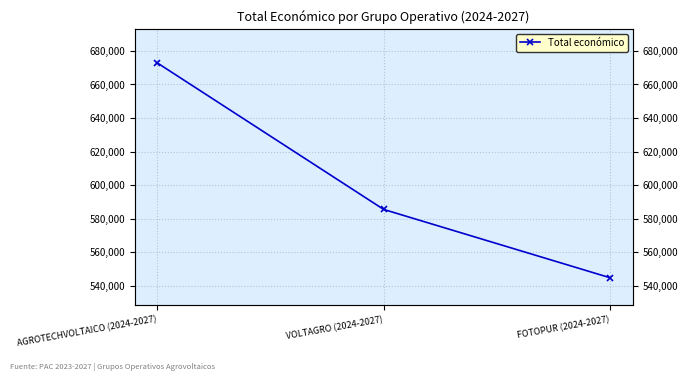

Which has a higher value, AGROTECHVOLTAICO (2024-2027) or FOTOPUR (2024-2027)?

AGROTECHVOLTAICO (2024-2027)